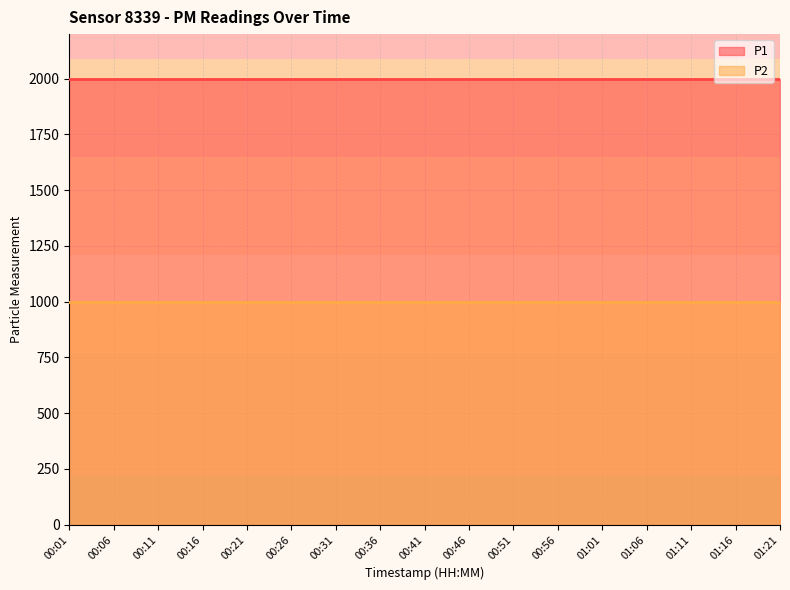

What are all the series names shown in the legend?

P1, P2